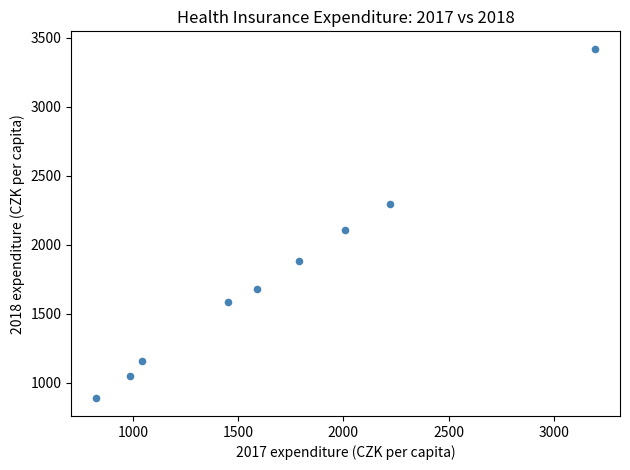

What is the average Y value?

1783.8